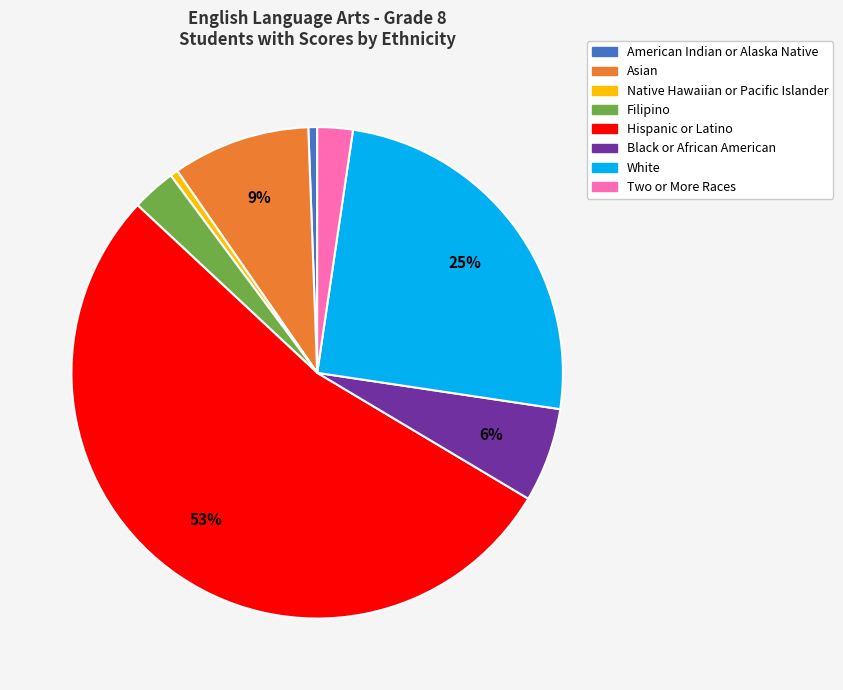

How many segments does this pie chart have?

8